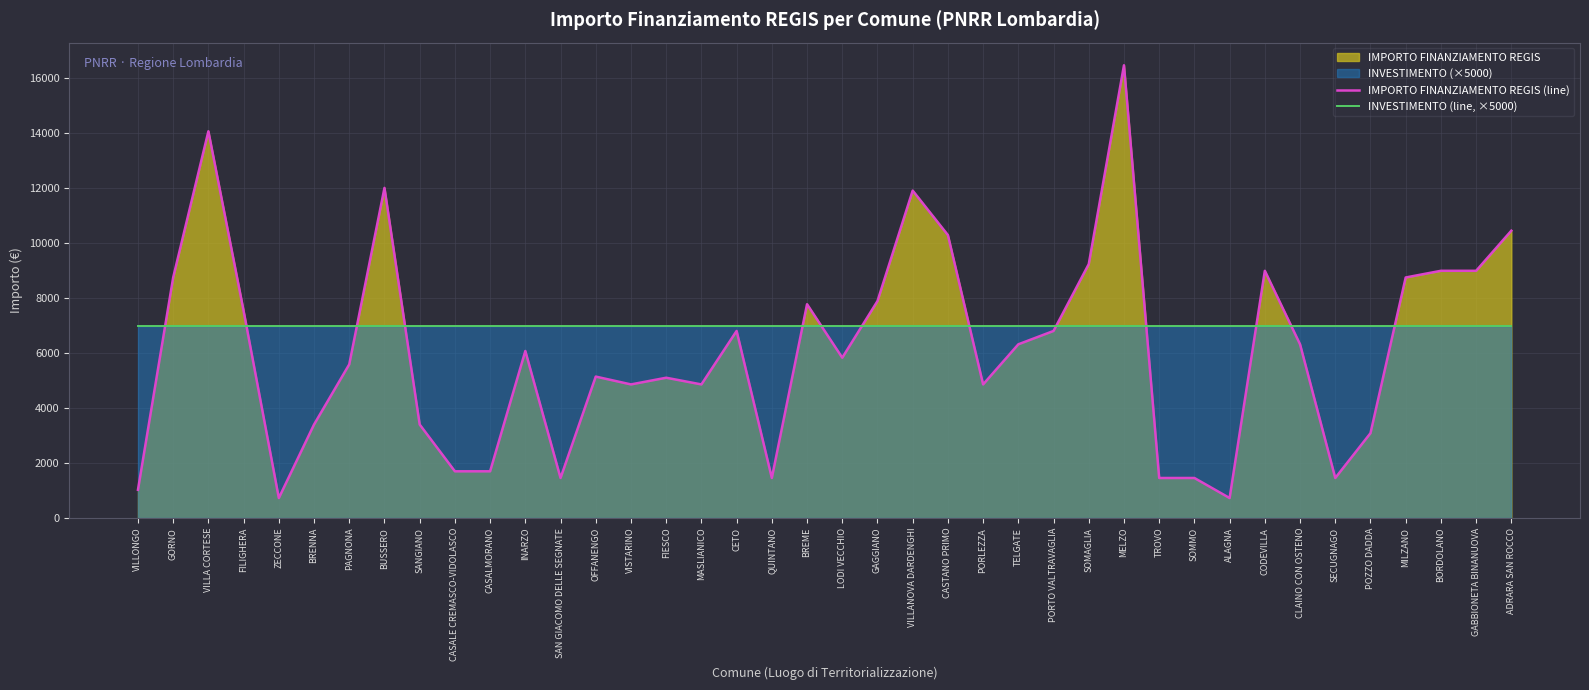

At which category does the chart reach its peak across all series?

MELZO